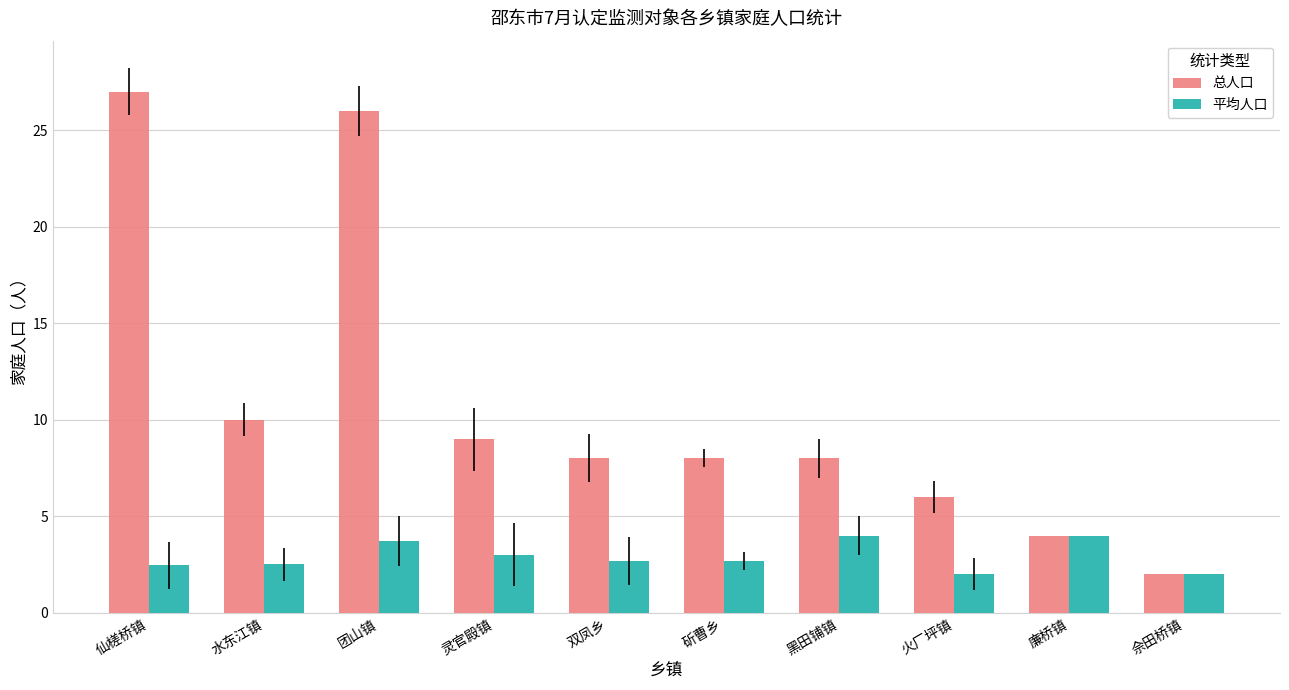

How many series are shown in this chart?

2